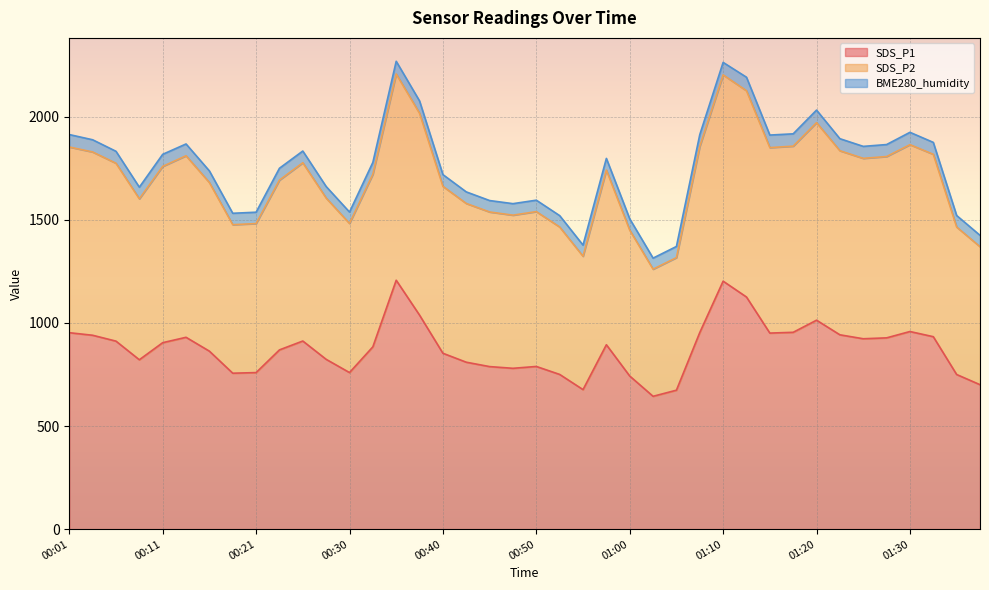

The value of SDS_P1 at 00:30 is 1096.2. True or false?

False